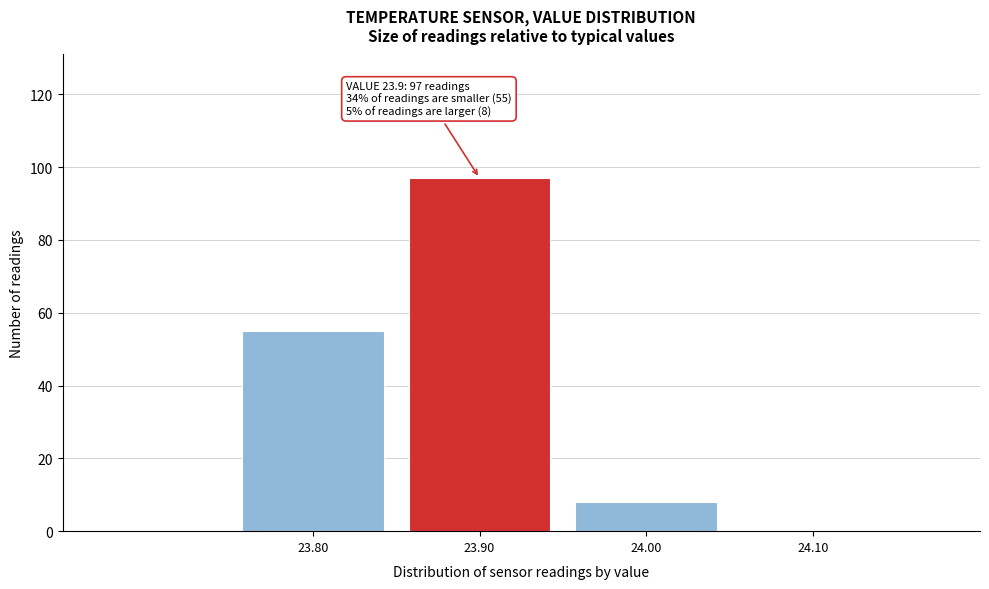

Which range on the x-axis has the tallest bar?

23.85 to 23.95